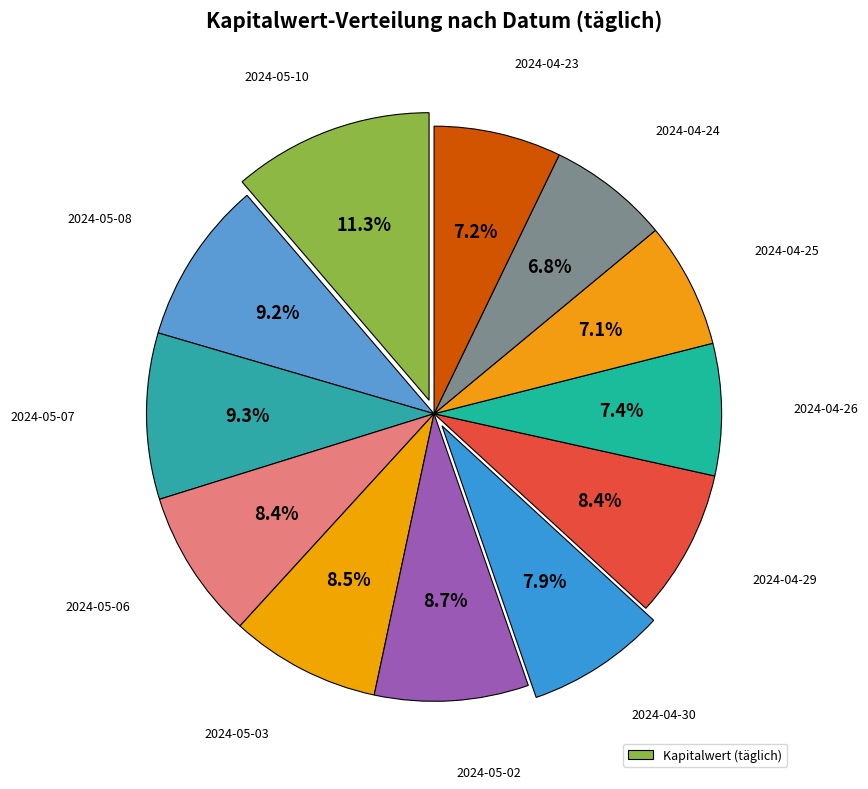

Count the number of slices in the pie.

12